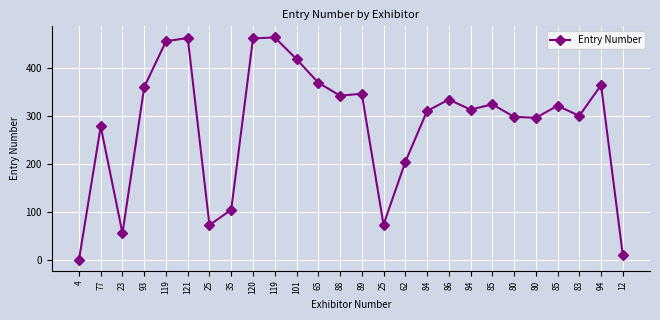

What is the average value?

282